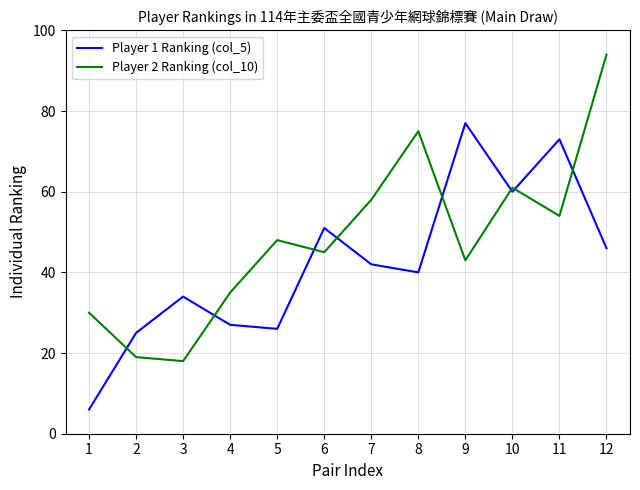

Reading right to left, transcribe all the data shown in this chart.

Player 1 Ranking (col_5): 46	73	60	77	40	42	51	26	27	34	25	6
Player 2 Ranking (col_10): 94	54	61	43	75	58	45	48	35	18	19	30